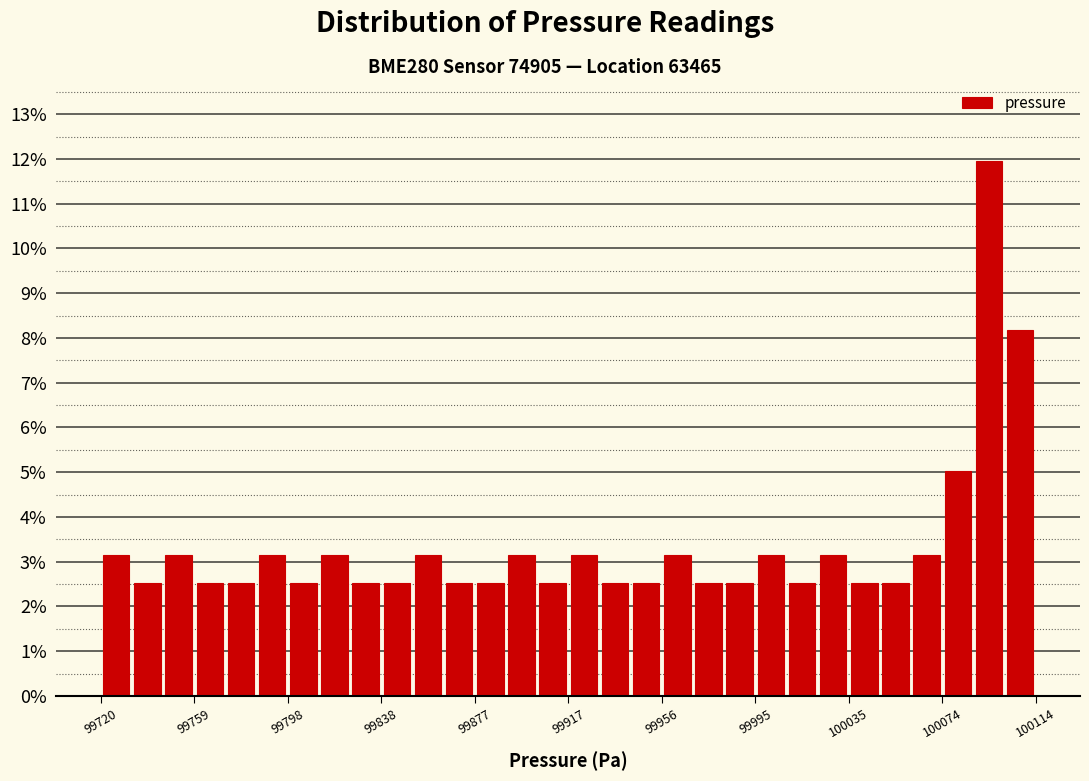

Read against the x-axis, roughly where is the centre of the tallest bar?

100095